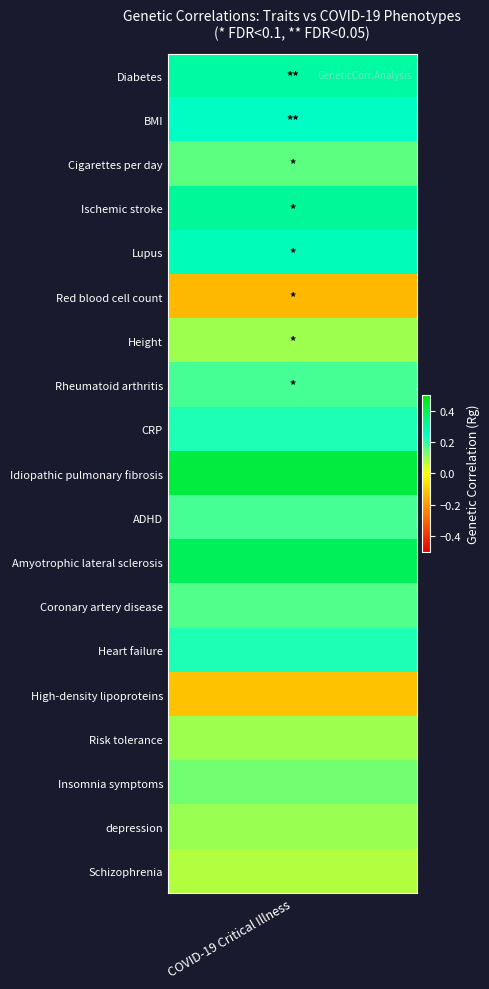

How many data points are less than 0?

2